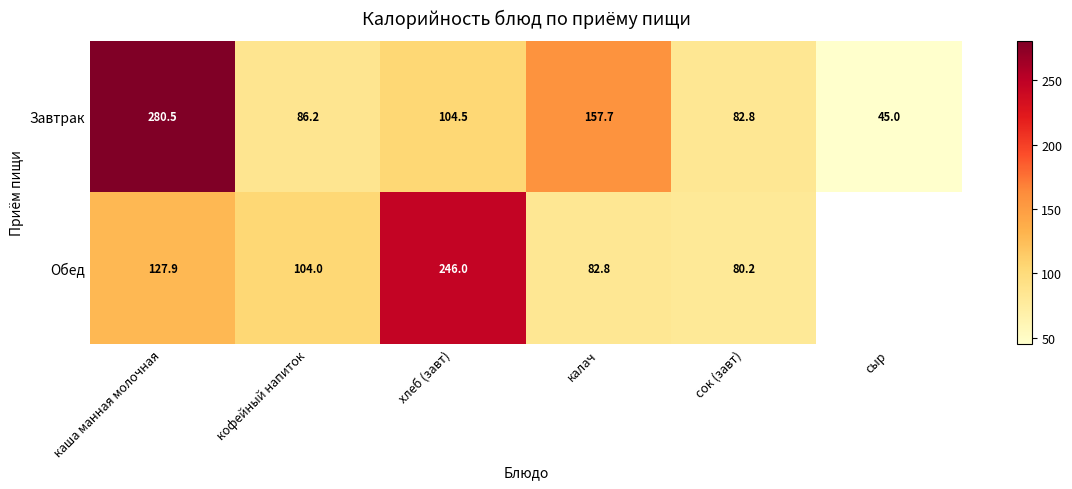

List the labels in order of Завтрак value, largest first.

каша манная молочная, калач, хлеб (завт), кофейный напиток, сок (завт), сыр